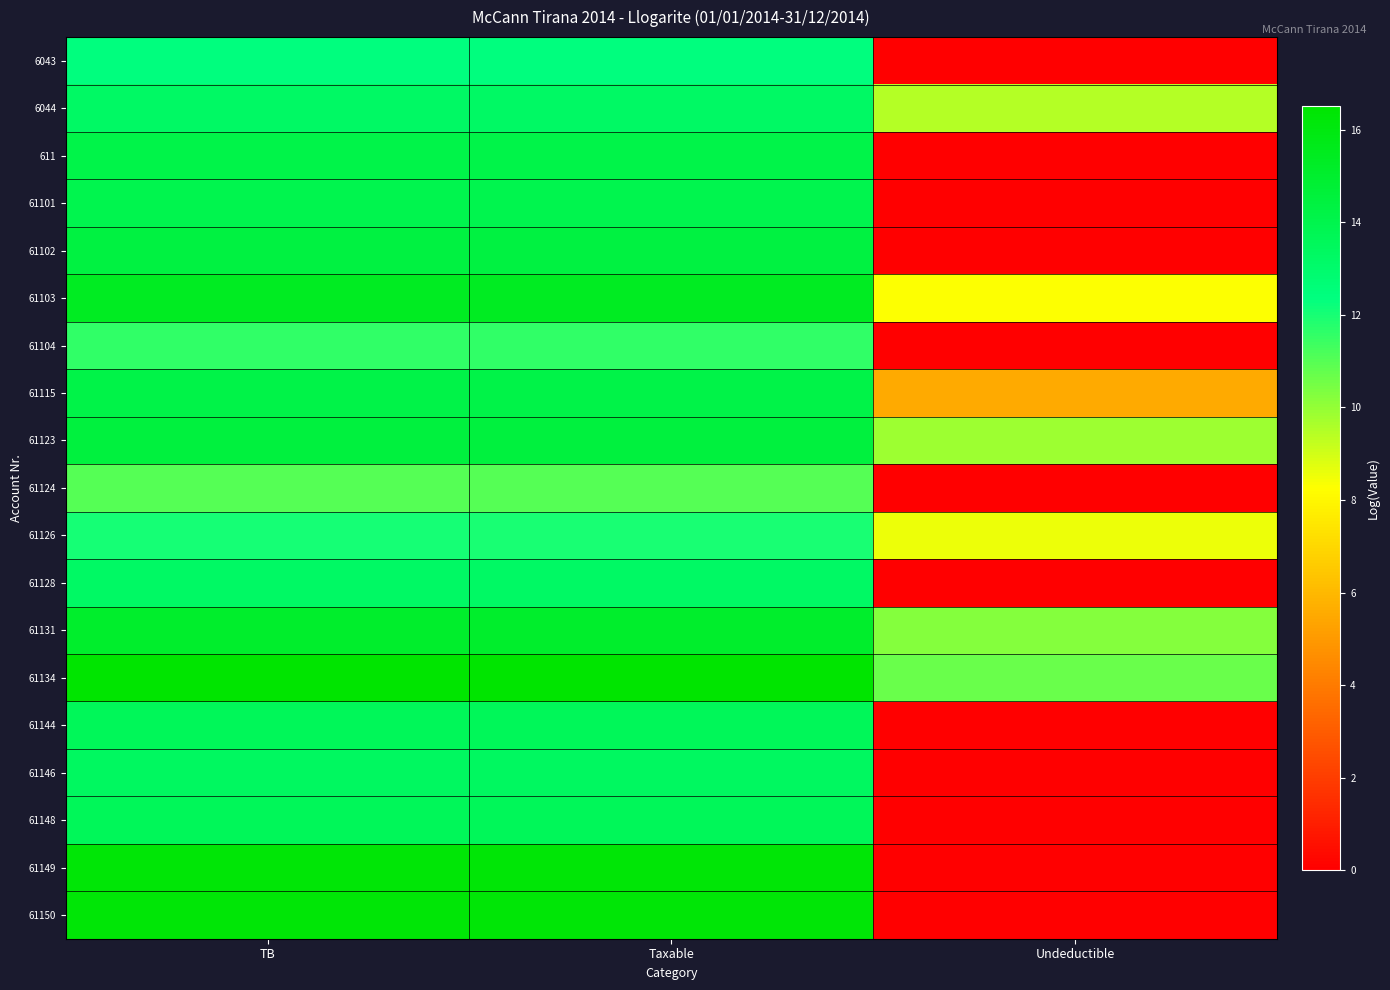

List the series in order of their peak value, highest first.

61134, 61149, 61150, 61103, 61131, 61123, 61102, 61115, 611, 61101, 61144, 61148, 61146, 6044, 61128, 6043, 61126, 61104, 61124